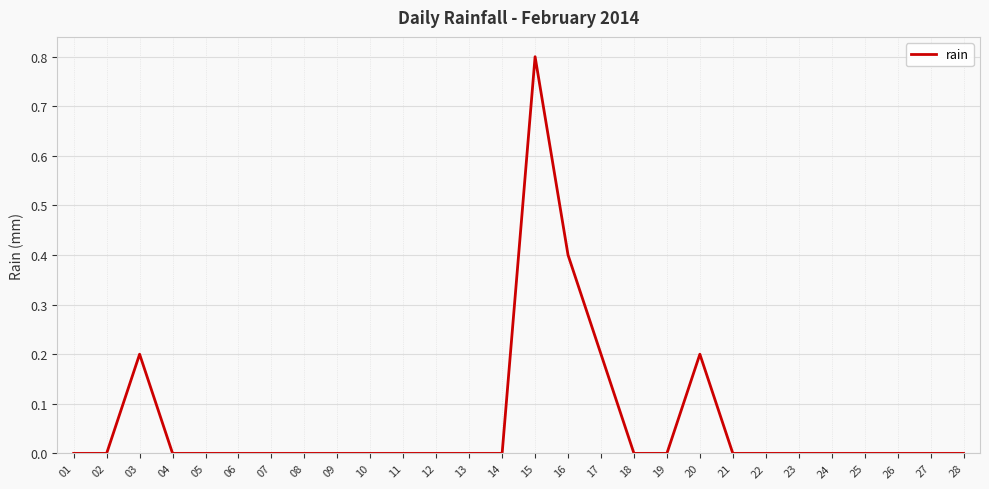

Reading right to left, transcribe all the data shown in this chart.

0.0	0.0	0.0	0.0	0.0	0.0	0.0	0.0	0.2	0.0	0.0	0.2	0.4	0.8	0.0	0.0	0.0	0.0	0.0	0.0	0.0	0.0	0.0	0.0	0.0	0.2	0.0	0.0